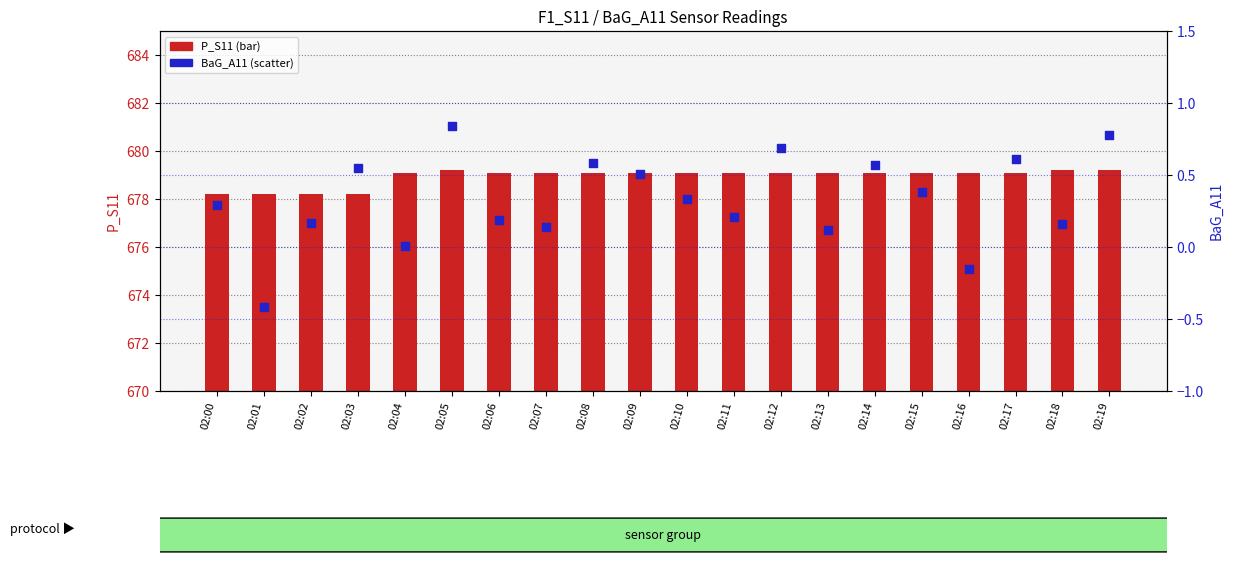

At how many categories does at least one series exceed 10?

20